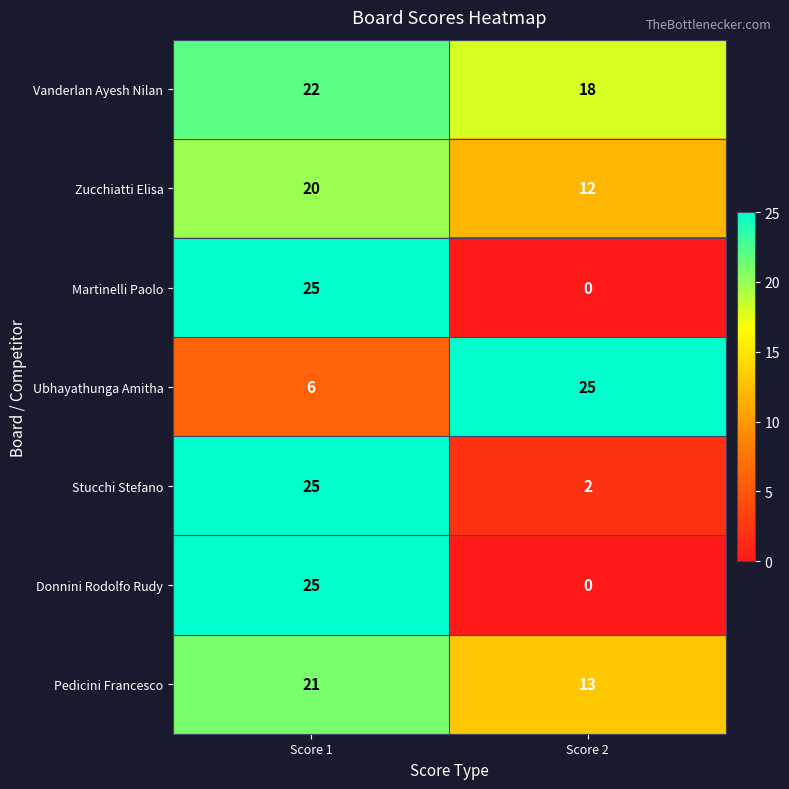

What is the difference between the maximum and minimum values in the Martinelli Paolo series?

25